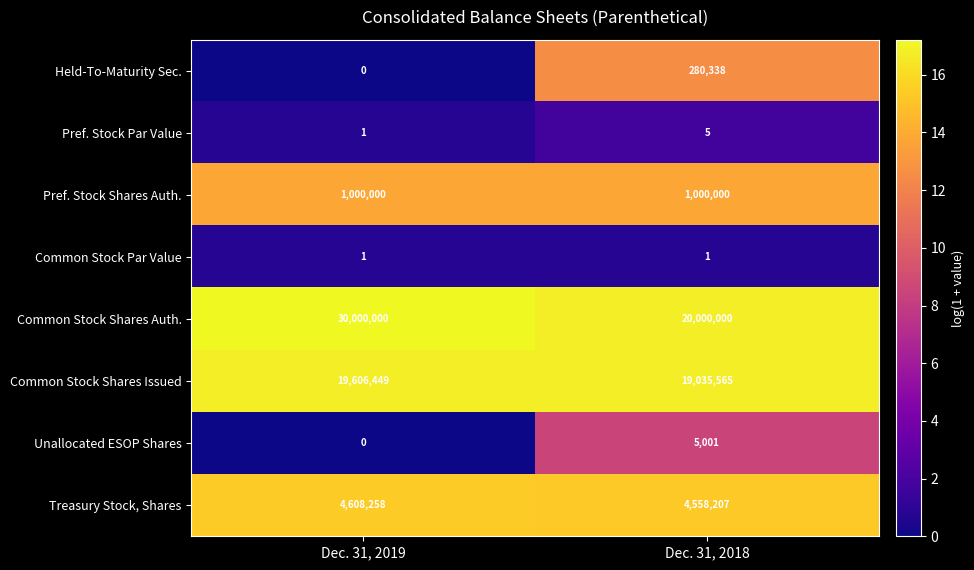

Reading left to right, list all the values displayed in this chart.

Held-To-Maturity Sec.: Dec. 31, 2019=0	Dec. 31, 2018=280338
Pref. Stock Par Value: Dec. 31, 2019=1	Dec. 31, 2018=5
Pref. Stock Shares Auth.: Dec. 31, 2019=1000000	Dec. 31, 2018=1000000
Common Stock Par Value: Dec. 31, 2019=1	Dec. 31, 2018=1
Common Stock Shares Auth.: Dec. 31, 2019=30000000	Dec. 31, 2018=20000000
Common Stock Shares Issued: Dec. 31, 2019=19606449	Dec. 31, 2018=19035565
Unallocated ESOP Shares: Dec. 31, 2019=0	Dec. 31, 2018=5001
Treasury Stock, Shares: Dec. 31, 2019=4608258	Dec. 31, 2018=4558207